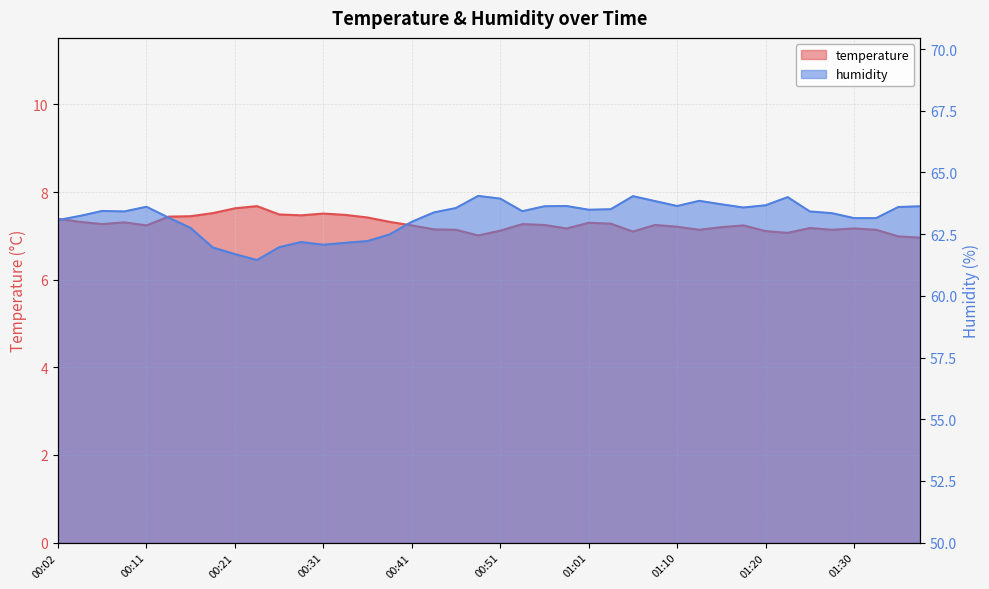

What position from the left is 01:06?

27